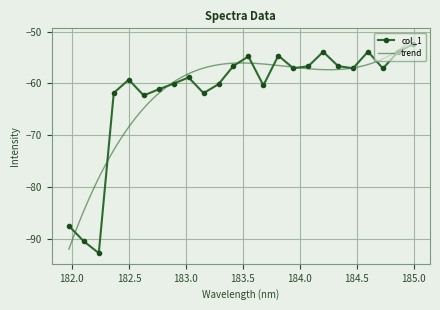

At which category does the chart reach its minimum across all series?

182.2359681898